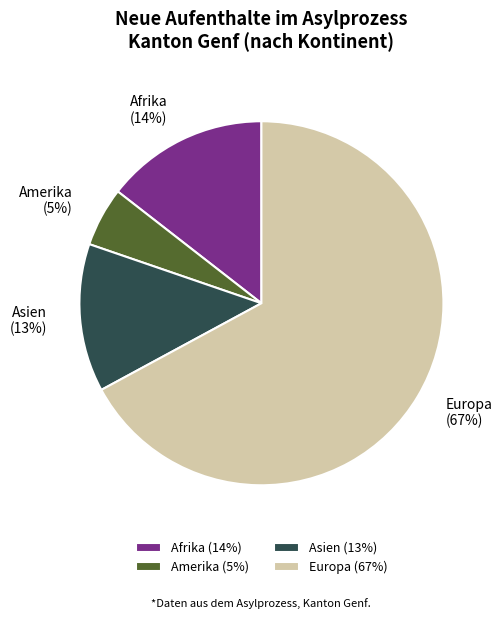

Count the number of slices in the pie.

4